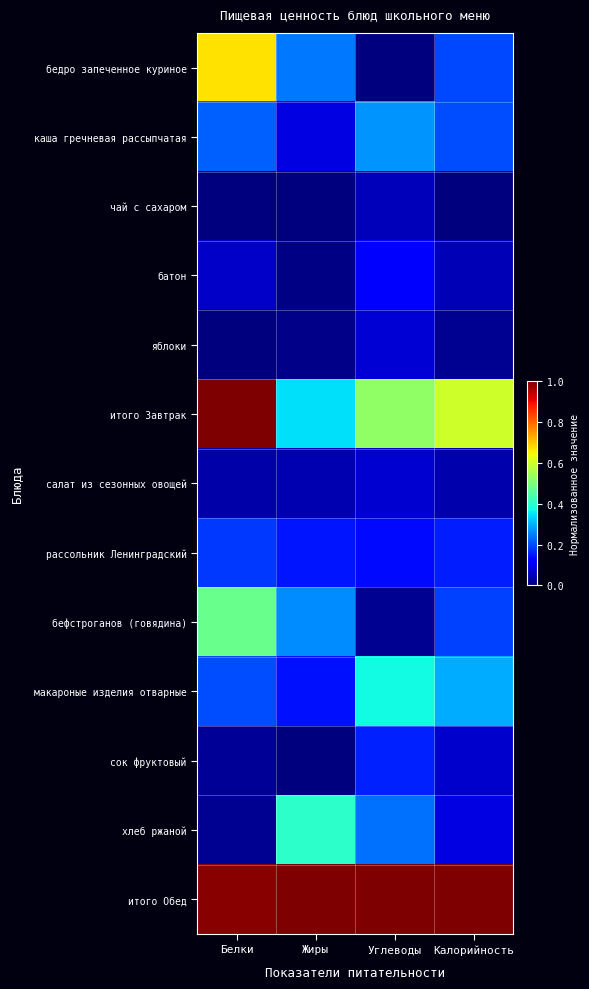

Count the number of data series in this chart.

13